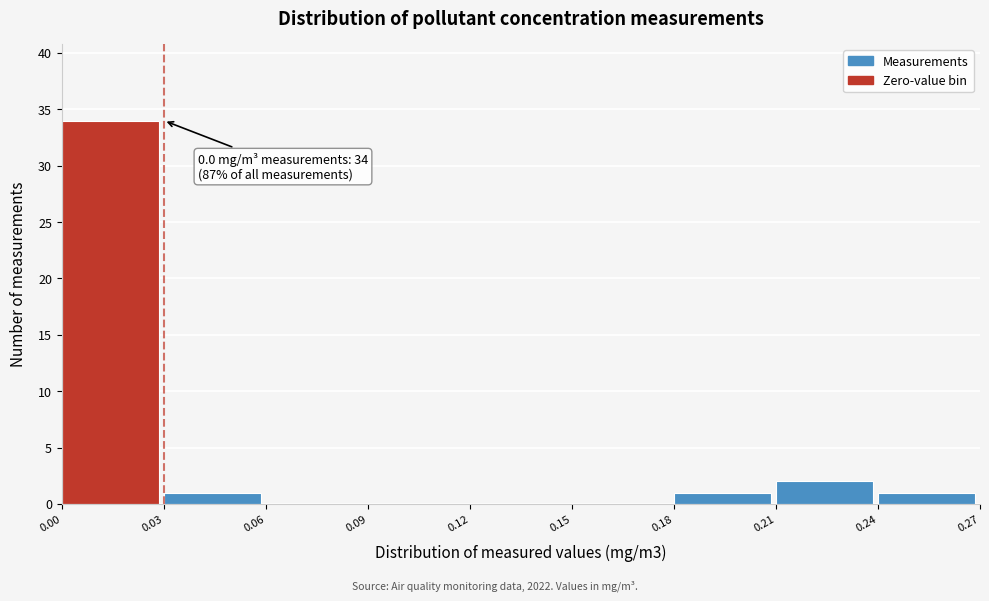

Which range on the x-axis has the tallest bar?

0.00 to 0.03